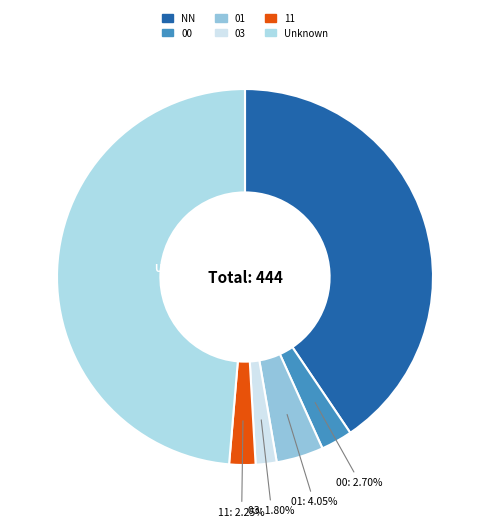

Is there a majority slice in this chart?

No